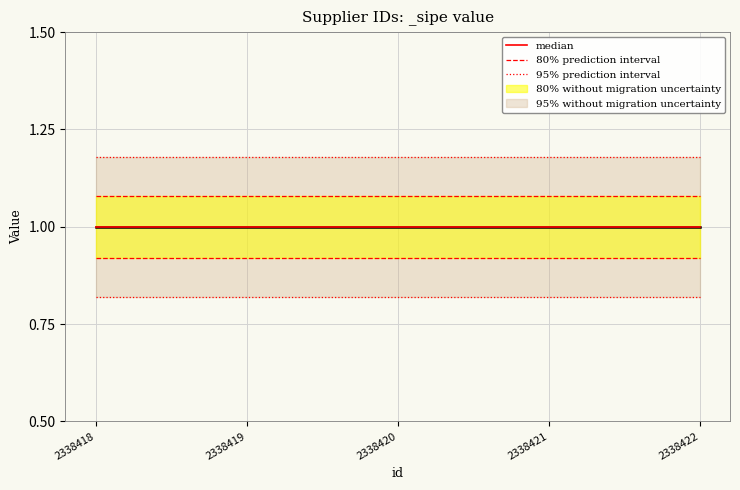

Is the value of median at 2338420 greater than the value of 80% prediction interval at 2338422?

No